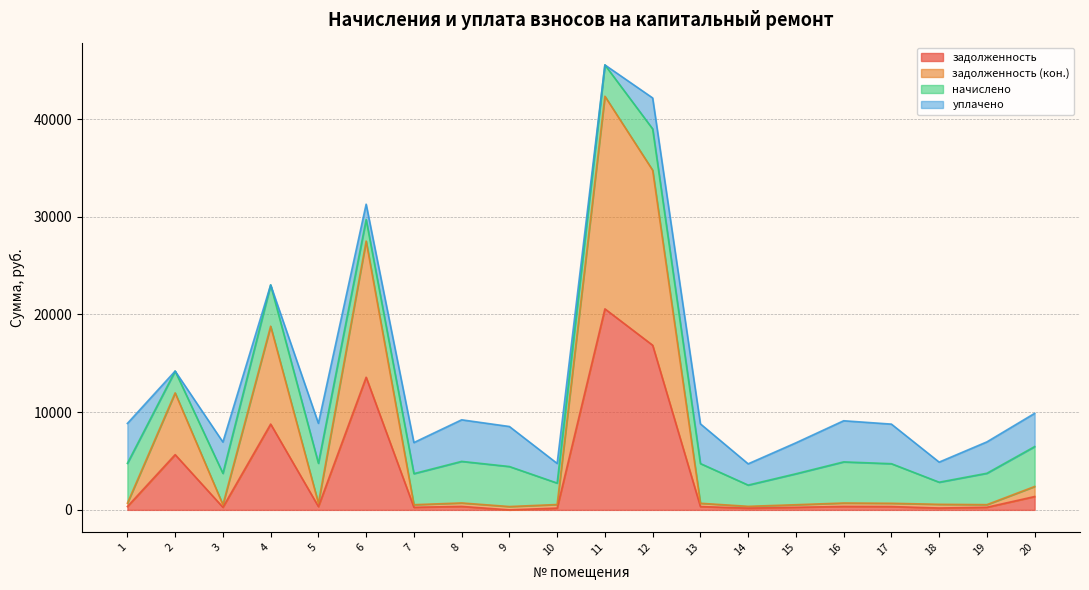

What is the maximum value for задолженность?

20573.8